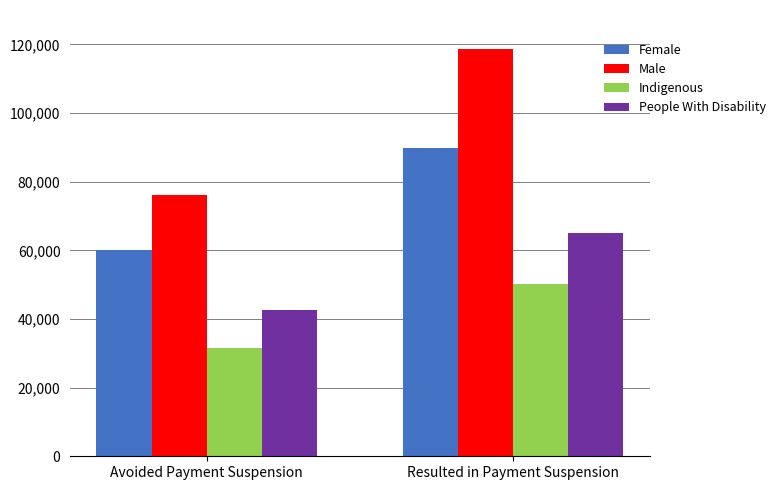

Does the chart contain stacked bars?

No